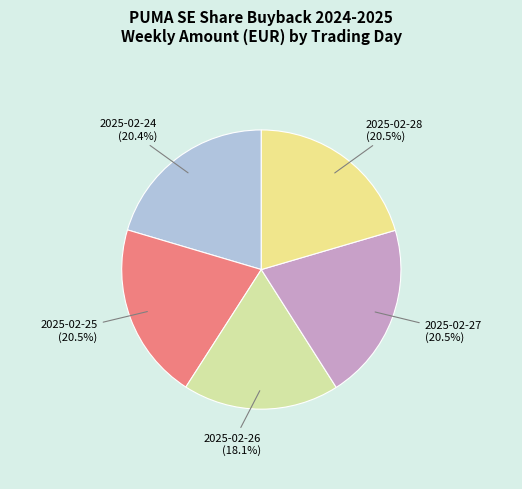

Which has a higher value, 2025-02-25 or 2025-02-26?

2025-02-25